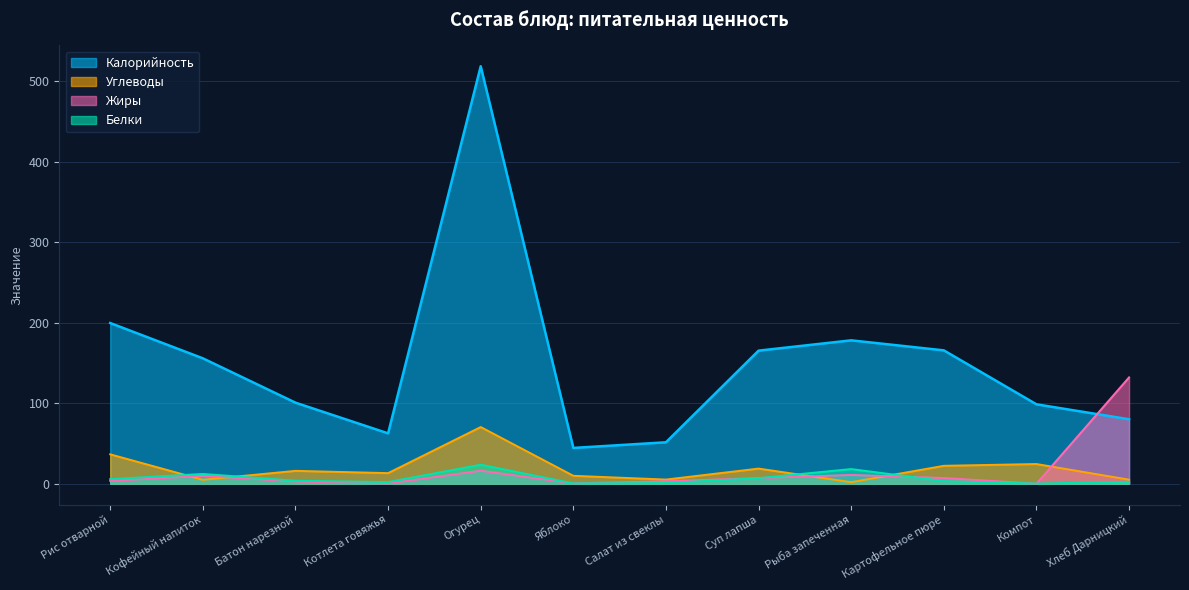

List the labels in order of Углеводы value, smallest first.

Рыба запеченная, Кофейный напиток, Хлеб Дарницкий, Салат из свеклы, Яблоко, Котлета говяжья, Батон нарезной, Суп лапша, Картофельное пюре, Компот, Рис отварной, Огурец